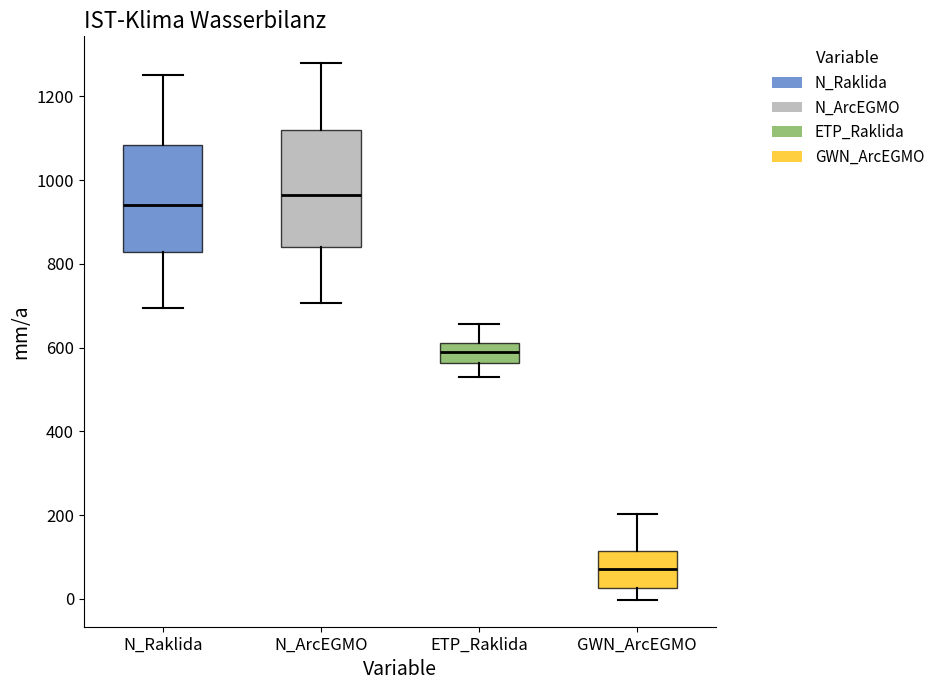

Where does the upper whisker of the box for ETP_Raklida end on the y-axis? The values are not printed on the chart, so give them approximately, as read against the axis.

660